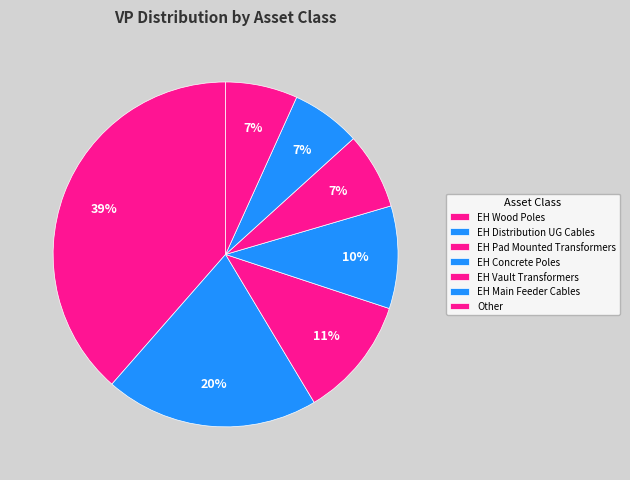

To the nearest percent, what portion does EH Pad Mounted Transformers represent?

11%